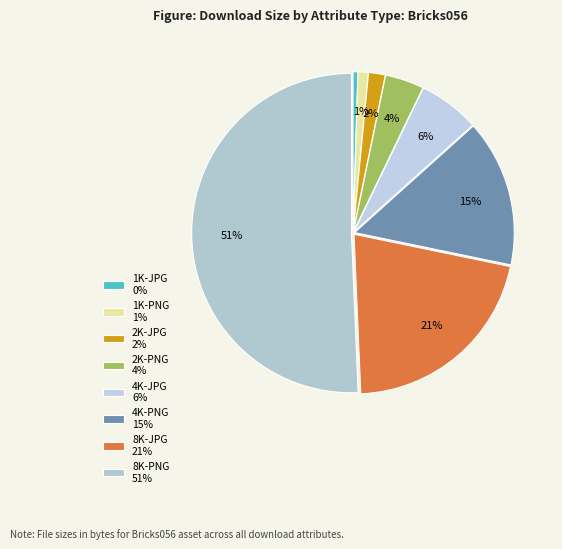

Approximately how many times larger is the value at 2K-JPG compared to 1K-PNG?

1.6